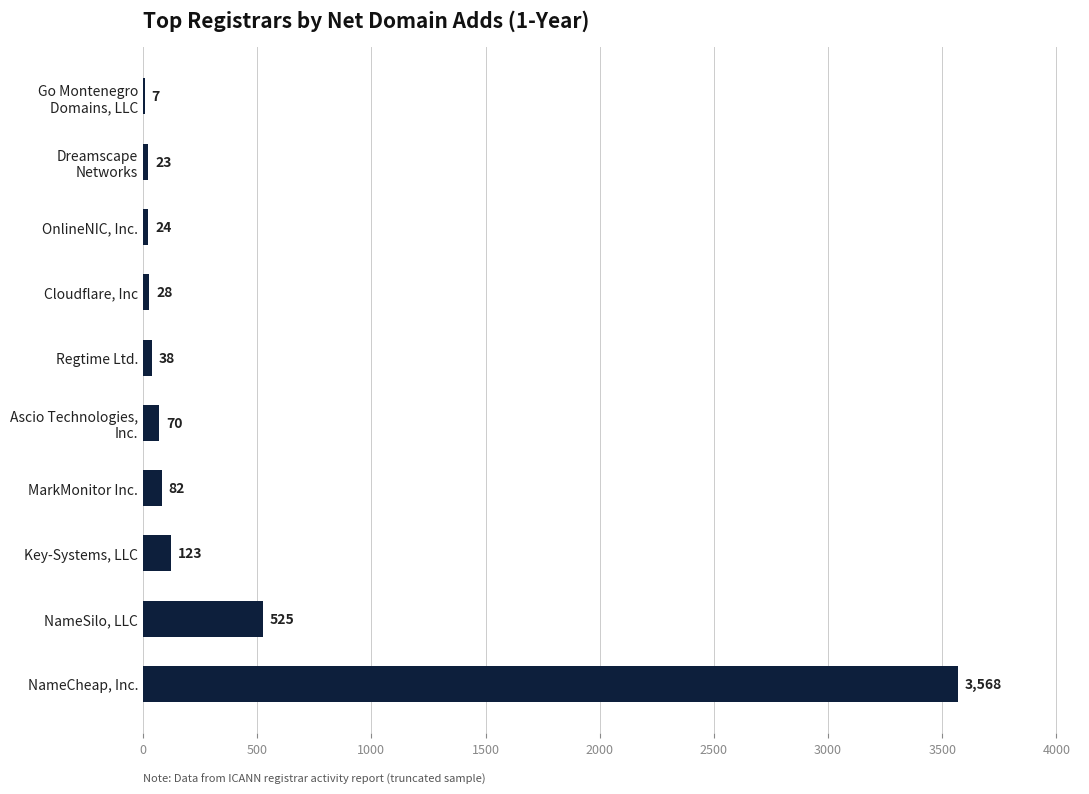

Is it true that the value at OnlineNIC, Inc. is 24?

True